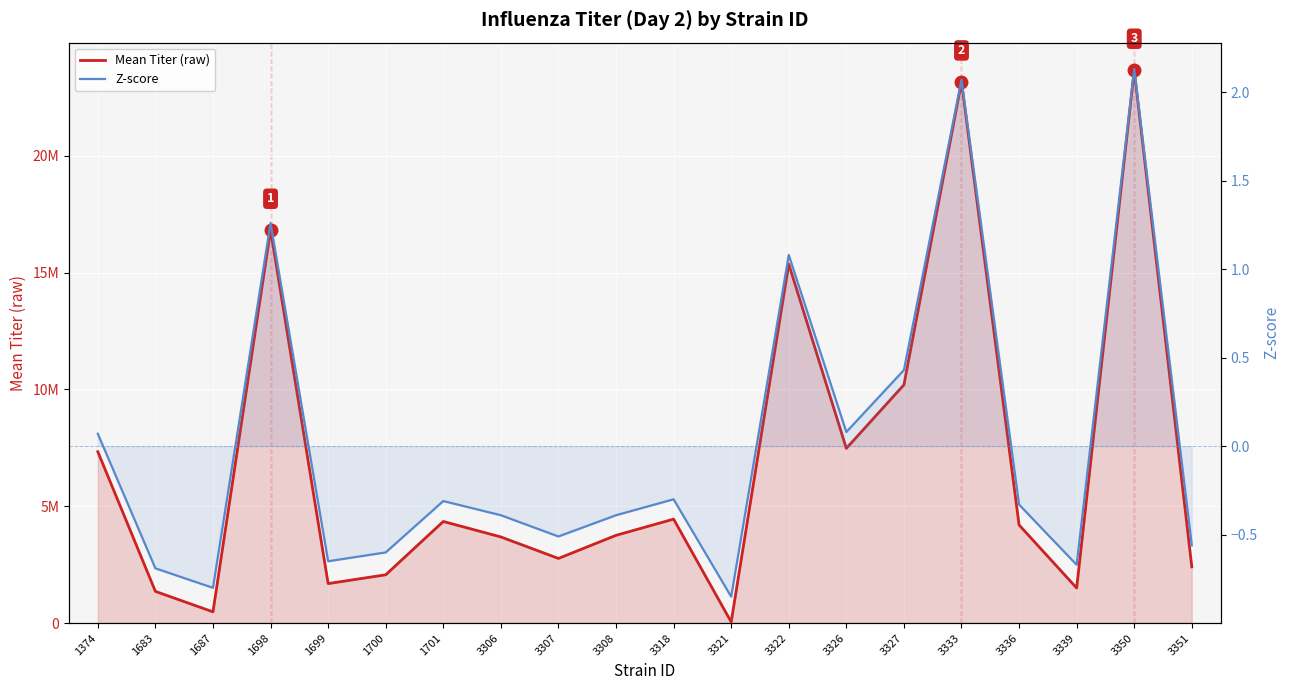

List the series in order of their peak value, highest first.

Mean Titer (raw), Z-score